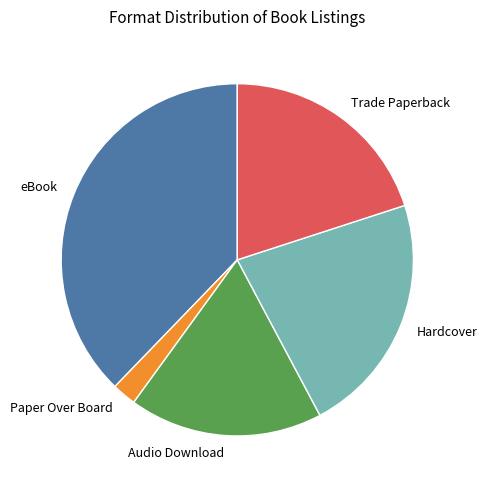

The Trade Paperback slice represents 13% of the pie. True or false?

False